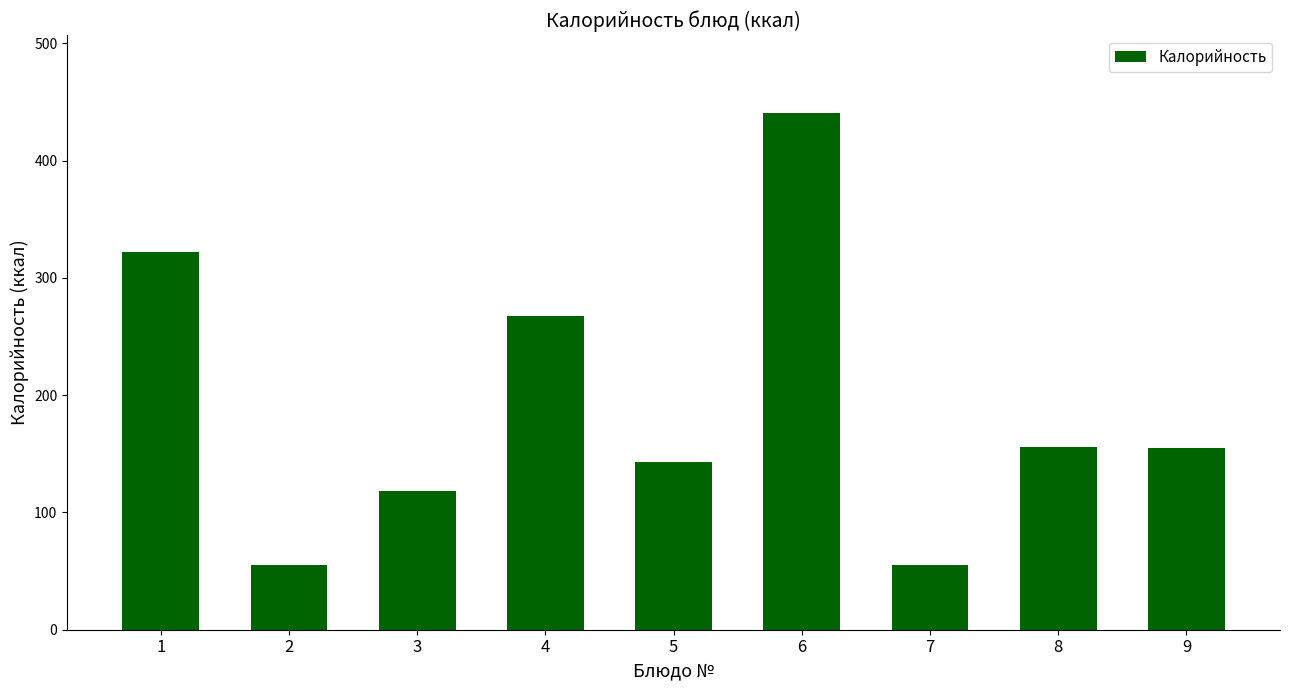

How many data points are less than 155?

4